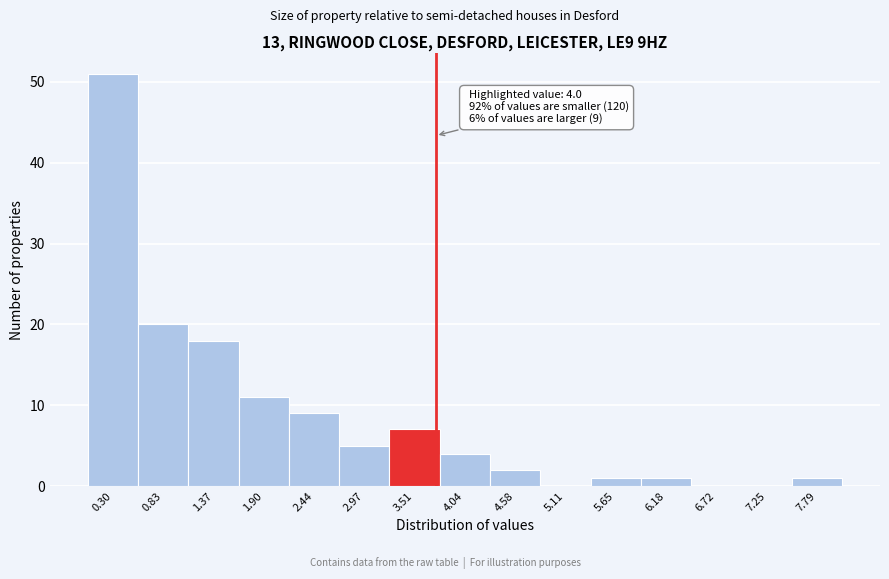

Reading left to right, transcribe all the data shown in this chart.

0.30=51	0.83=20	1.37=18	1.90=11	2.44=9	2.97=5	3.51=7	4.04=4	4.58=2	5.11=0	5.65=1	6.18=1	6.72=0	7.25=0	7.79=1